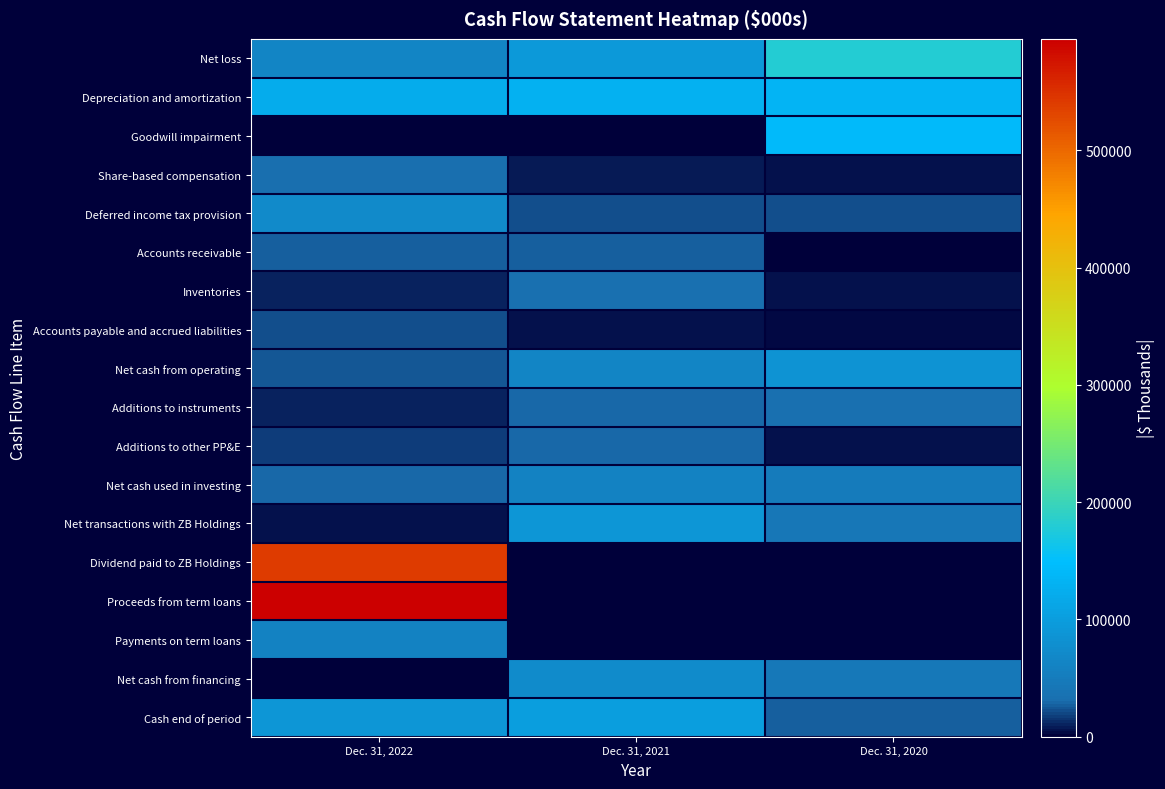

What is the spread (max minus min) of values at Dec. 31, 2021?

129719